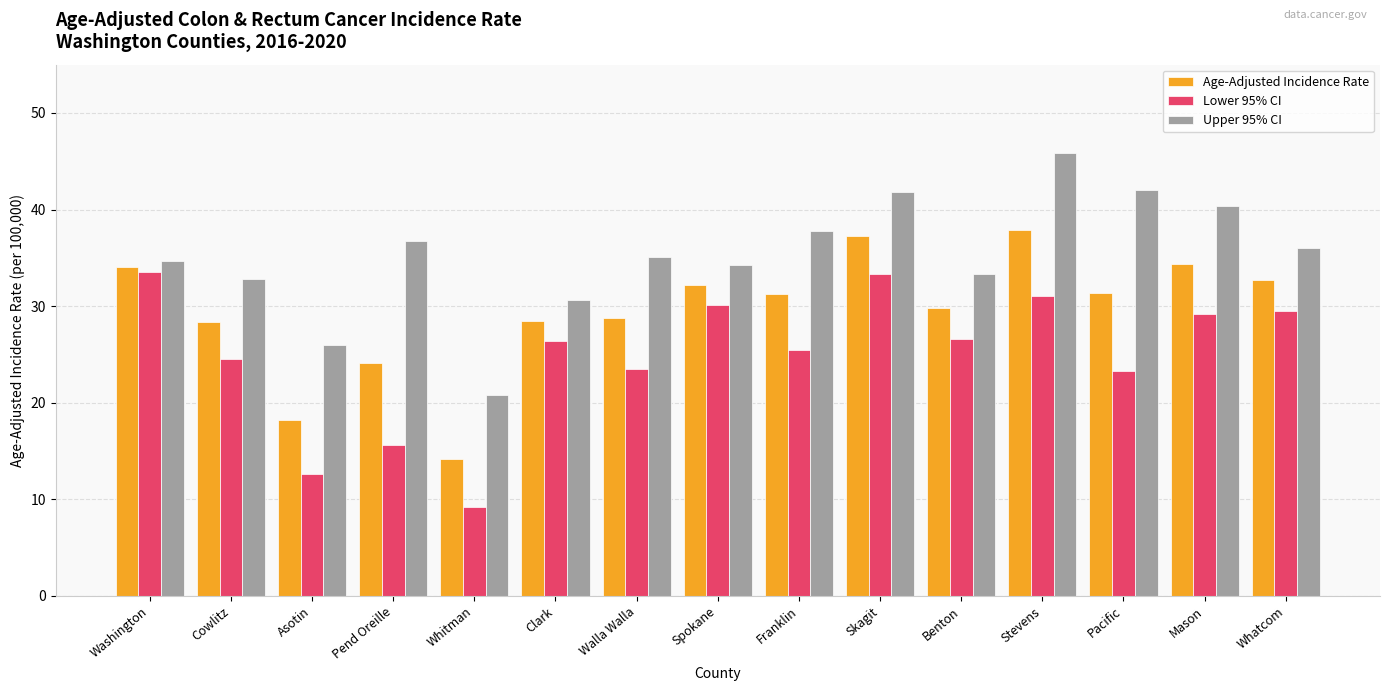

True or false: Upper 95% CI has a value of 57.8 at Mason.

False